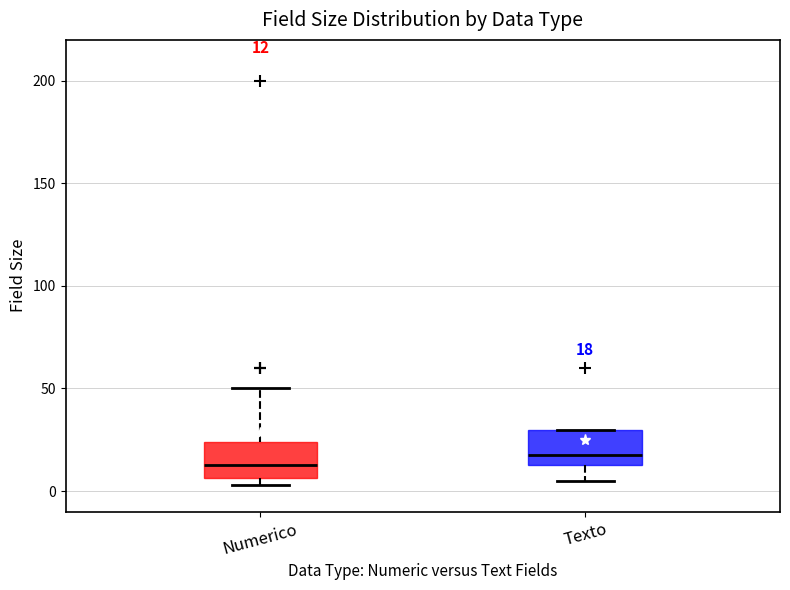

Which box has the highest median line?

Texto